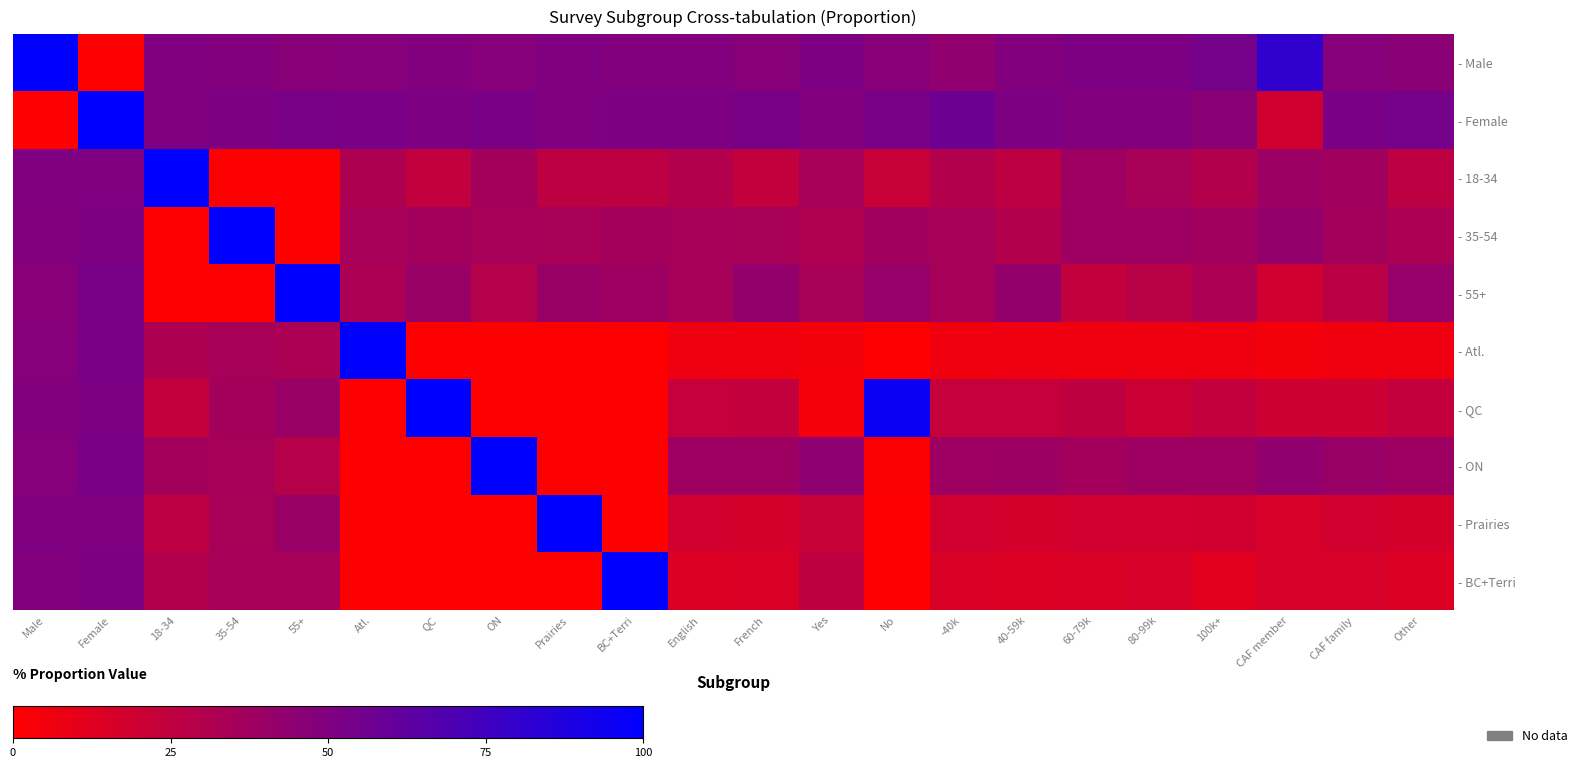

Rank the series by their maximum value, from lowest to highest.

- Male, - Female, - 18-34, - 35-54, - 55+, - Atl., - QC, - ON, - Prairies, - BC+Terri